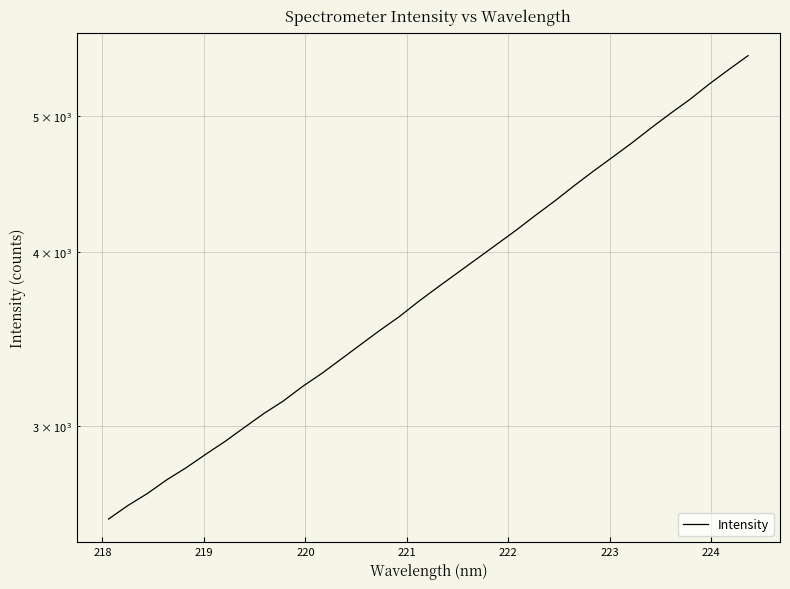

What is the value of the 10th point from the left?

3126.3